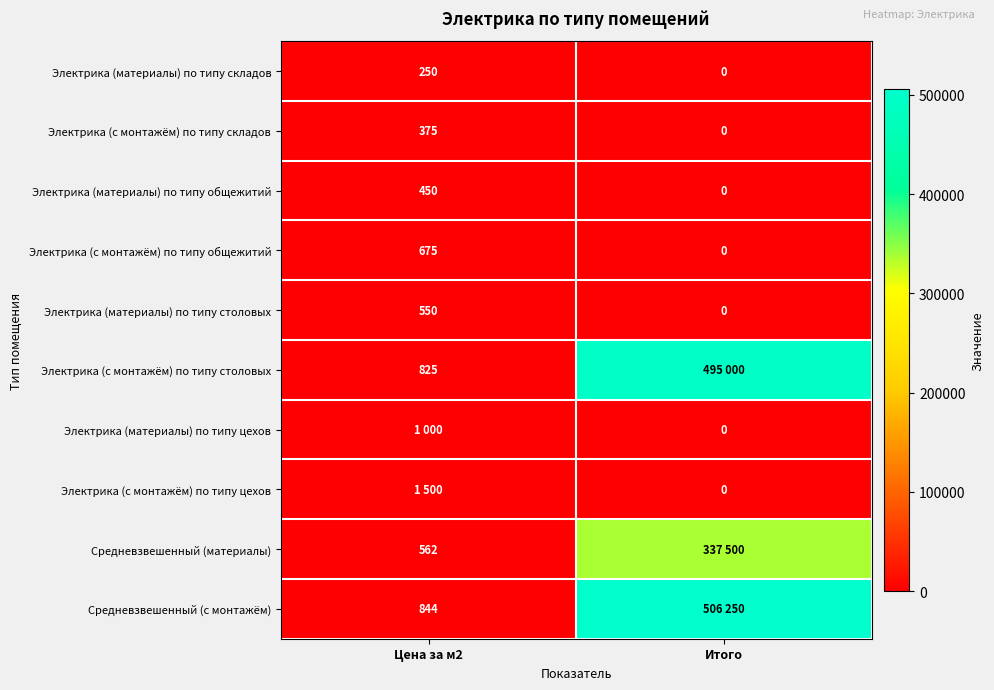

The value of Электрика (материалы) по типу общежитий at Цена за м2 is 179. True or false?

False